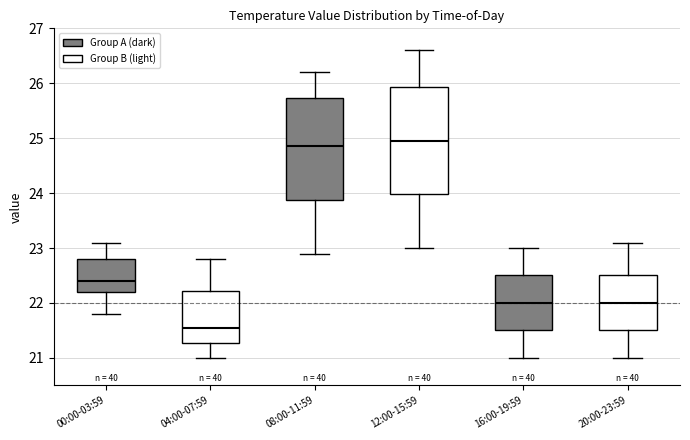

Where does the upper whisker of the box for 08:00-11:59 end on the y-axis? The values are not printed on the chart, so give them approximately, as read against the axis.

26.2